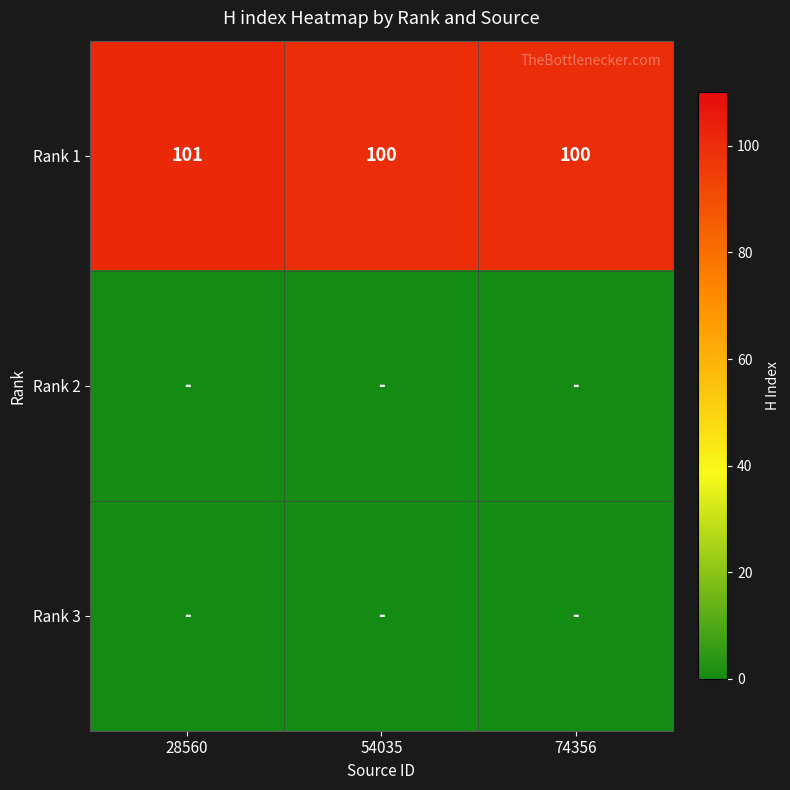

The Rank 1 series shows 100 at 54035. True or false?

True